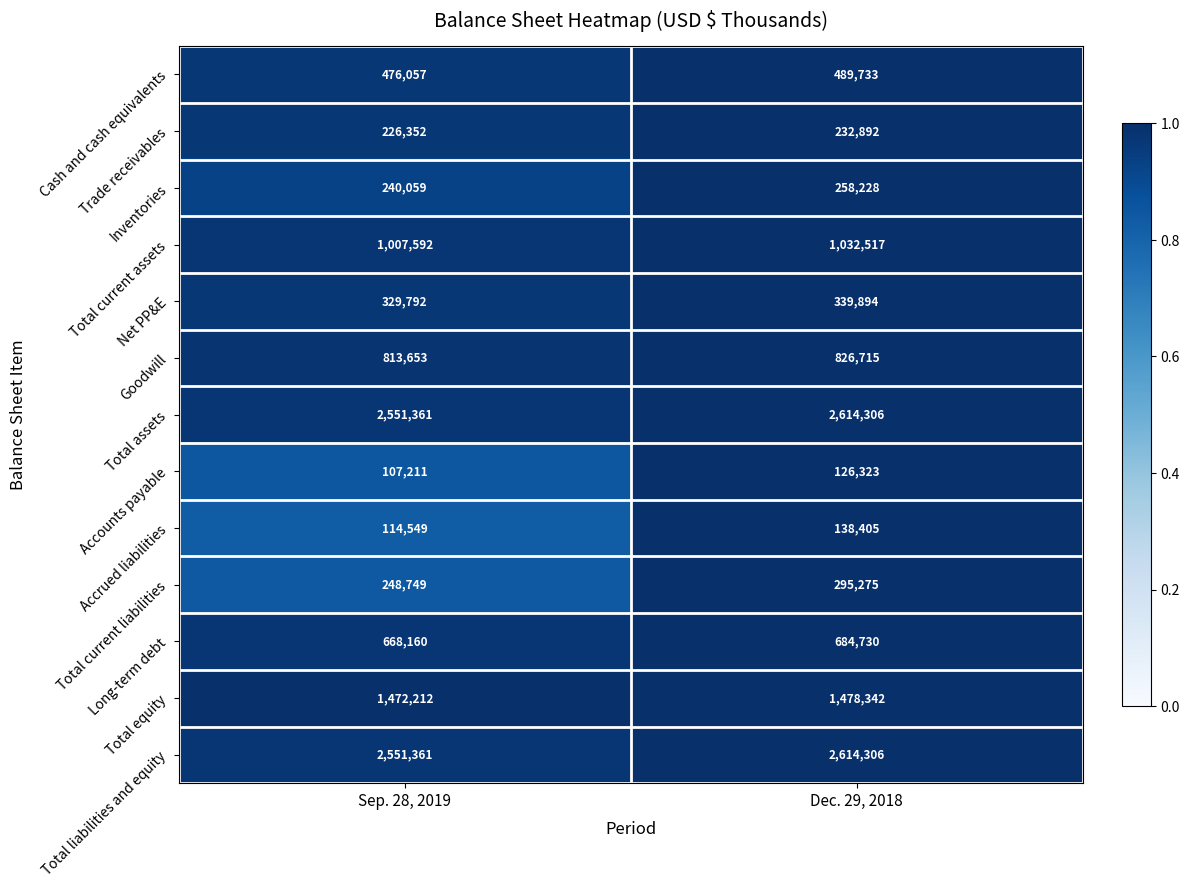

What is the difference between the highest and lowest values at Dec. 29, 2018?

2487983